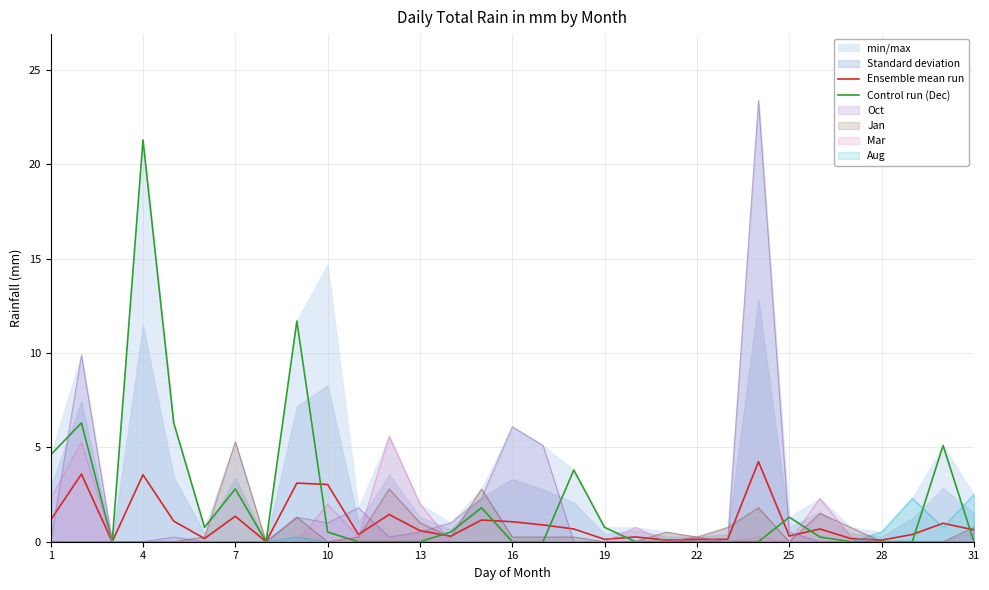

The Oct series shows 0.5 at 25. True or false?

True